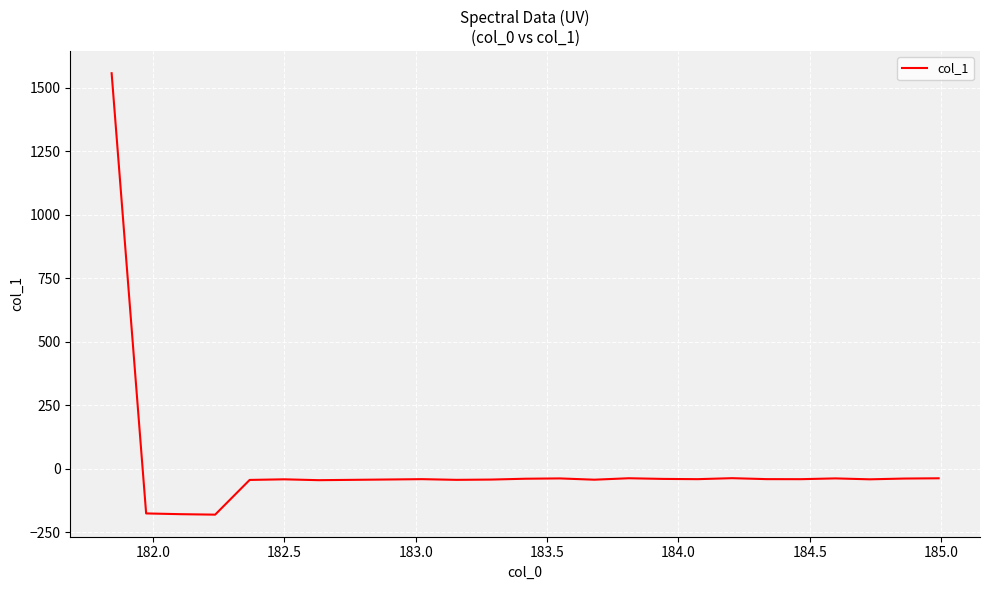

What is the difference between the maximum and minimum values?

1738.0